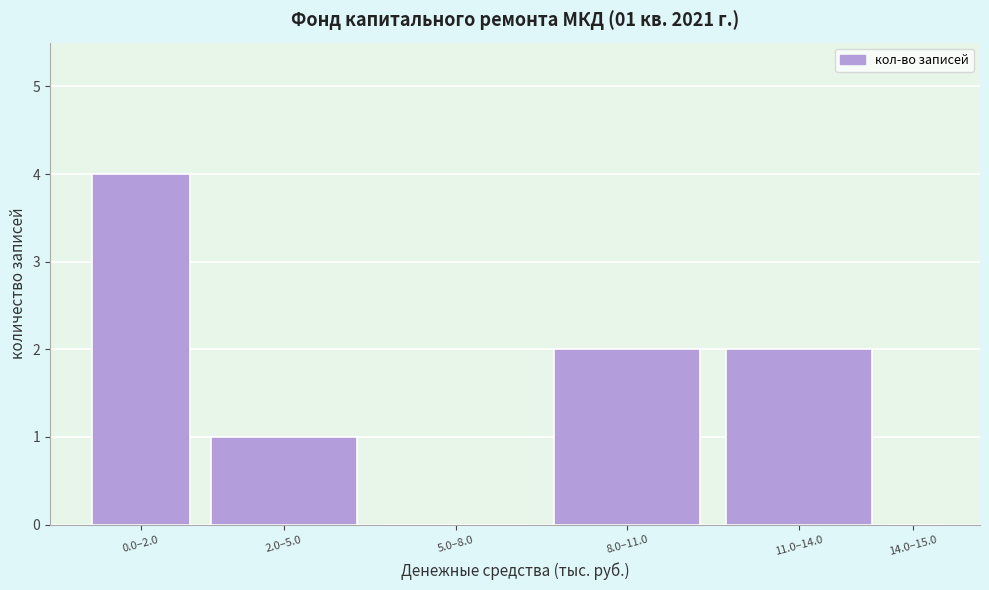

Reading left to right, list all the values displayed in this chart.

0.0–2.0=4	2.0–5.0=1	5.0–8.0=0	8.0–11.0=2	11.0–14.0=2	14.0–15.0=0